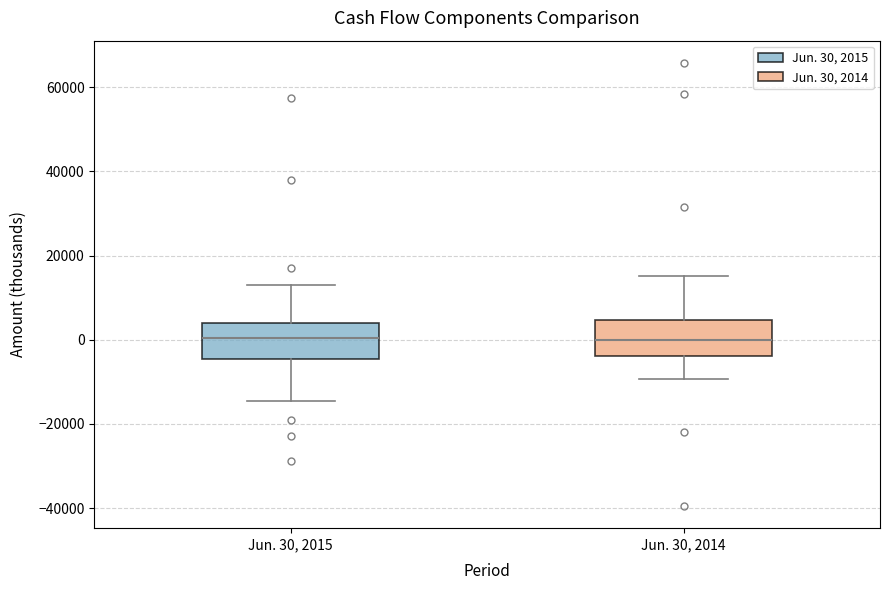

Reading left to right, transcribe this box plot: for each box, give where its median line is, the range the box spans, and where its two whiskers end, as read against the y-axis. The values are not printed on the chart, so give them approximately, as read against the axis.

Jun. 30, 2015: median 0, box -4000 to 4000, whiskers -14000 to 14000
Jun. 30, 2014: median 0, box -4000 to 4000, whiskers -10000 to 16000